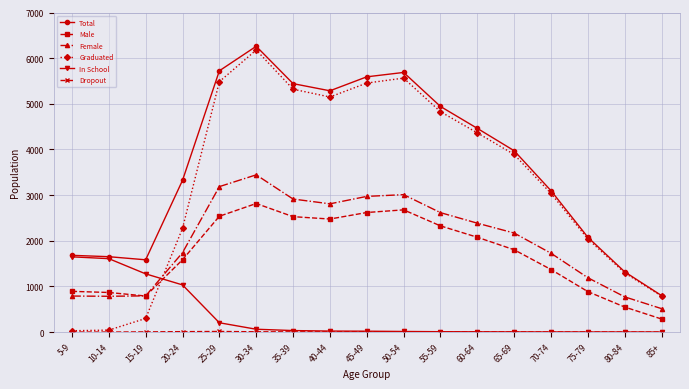

Between 5-9 and 55-59, which series saw the biggest shift?

Graduated